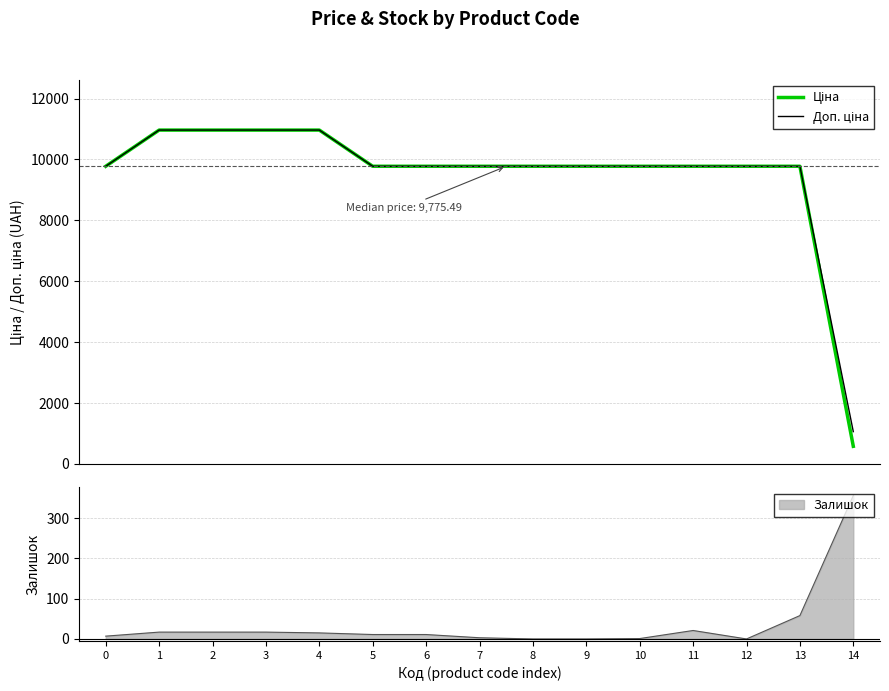

At which category is the sum across all series the highest?

1